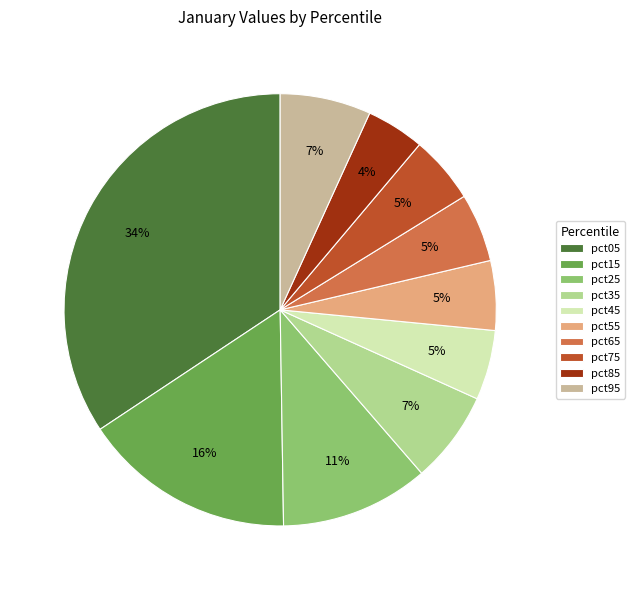

To the nearest percent, what portion does pct85 represent?

4%